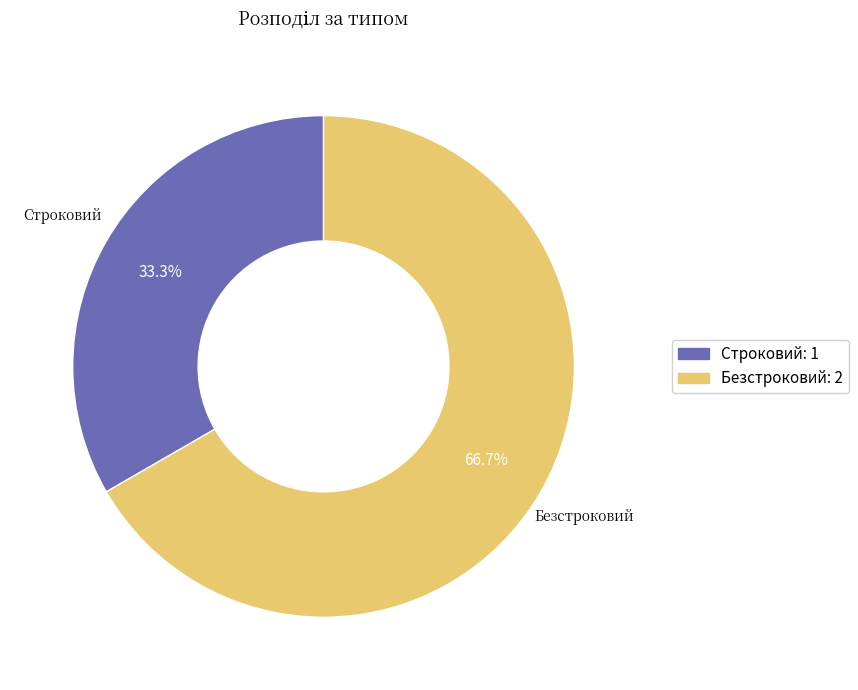

Which category has the biggest portion of the pie?

Безстроковий